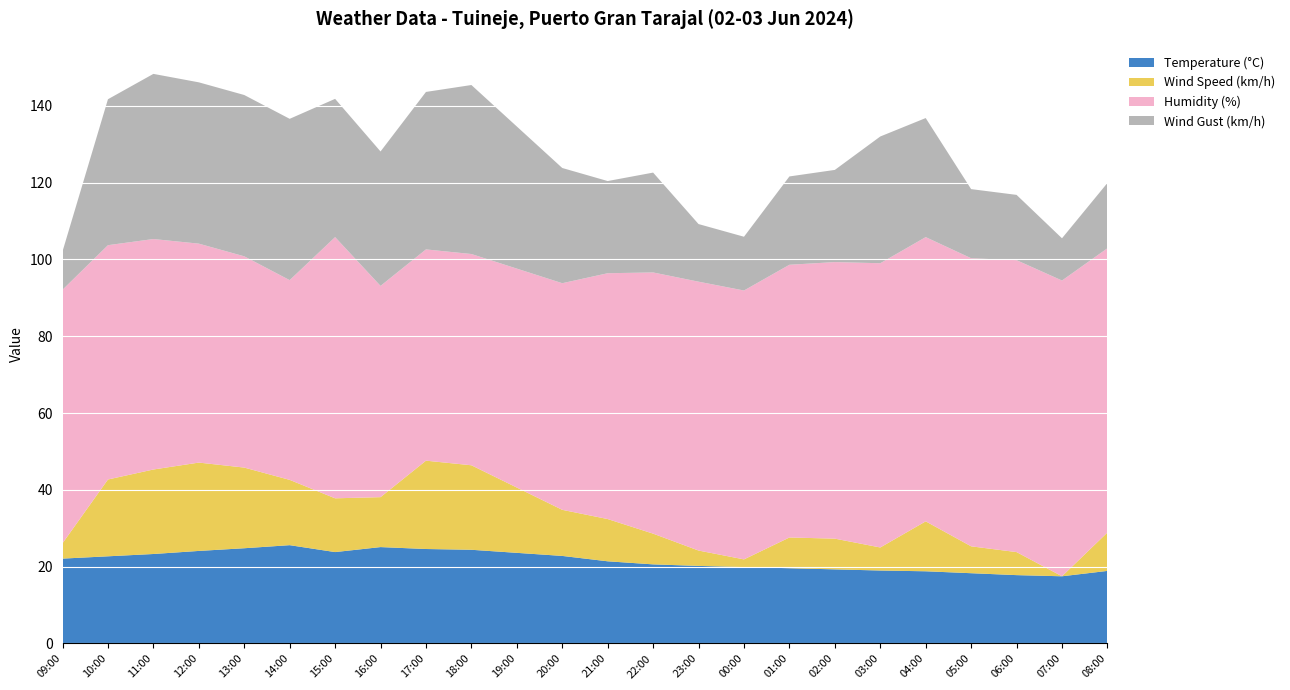

Reading right to left, transcribe all the data shown in this chart.

Temperature (°C): 08:00=18.9	07:00=17.5	06:00=17.8	05:00=18.3	04:00=18.8	03:00=19.0	02:00=19.3	01:00=19.6	00:00=19.9	23:00=20.2	22:00=20.6	21:00=21.4	20:00=22.8	19:00=23.6	18:00=24.4	17:00=24.6	16:00=25.1	15:00=23.8	14:00=25.6	13:00=24.8	12:00=24.1	11:00=23.3	10:00=22.7	09:00=22.1
Wind Speed (km/h): 08:00=10.0	07:00=0.0	06:00=6.0	05:00=7.0	04:00=13.0	03:00=6.0	02:00=8.0	01:00=8.0	00:00=2.0	23:00=4.0	22:00=8.0	21:00=11.0	20:00=12.0	19:00=17.0	18:00=22.0	17:00=23.0	16:00=13.0	15:00=14.0	14:00=17.0	13:00=21.0	12:00=23.0	11:00=22.0	10:00=20.0	09:00=4.0
Humidity (%): 08:00=74.0	07:00=77.0	06:00=76.0	05:00=75.0	04:00=74.0	03:00=74.0	02:00=72.0	01:00=71.0	00:00=70.0	23:00=70.0	22:00=68.0	21:00=64.0	20:00=59.0	19:00=57.0	18:00=55.0	17:00=55.0	16:00=55.0	15:00=68.0	14:00=52.0	13:00=55.0	12:00=57.0	11:00=60.0	10:00=61.0	09:00=66.0
Wind Gust (km/h): 08:00=17.0	07:00=11.0	06:00=17.0	05:00=18.0	04:00=31.0	03:00=33.0	02:00=24.0	01:00=23.0	00:00=14.0	23:00=15.0	22:00=26.0	21:00=24.0	20:00=30.0	19:00=37.0	18:00=44.0	17:00=41.0	16:00=35.0	15:00=36.0	14:00=42.0	13:00=42.0	12:00=42.0	11:00=43.0	10:00=38.0	09:00=10.0